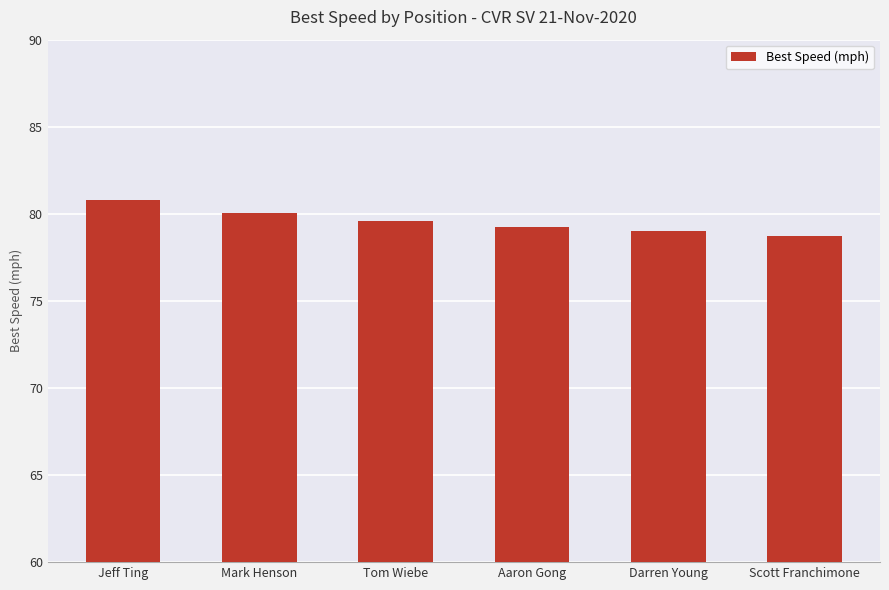

Which label corresponds to the smallest value in the chart?

Scott Franchimone